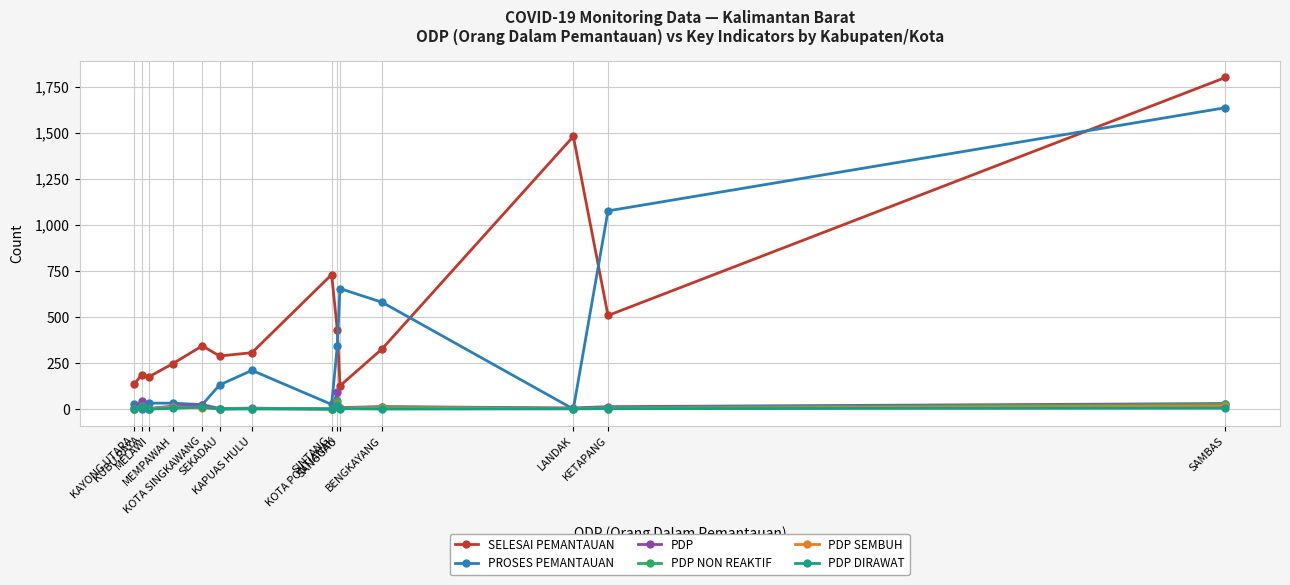

What is the average value of the PDP SEMBUH series?

7